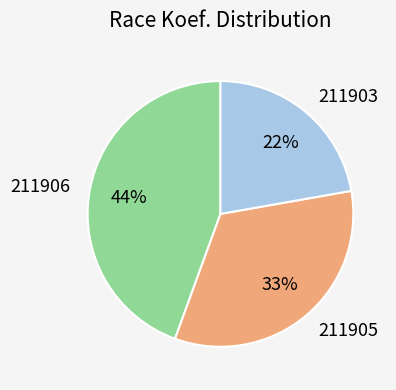

To the nearest percent, what is the average slice percentage?

33%